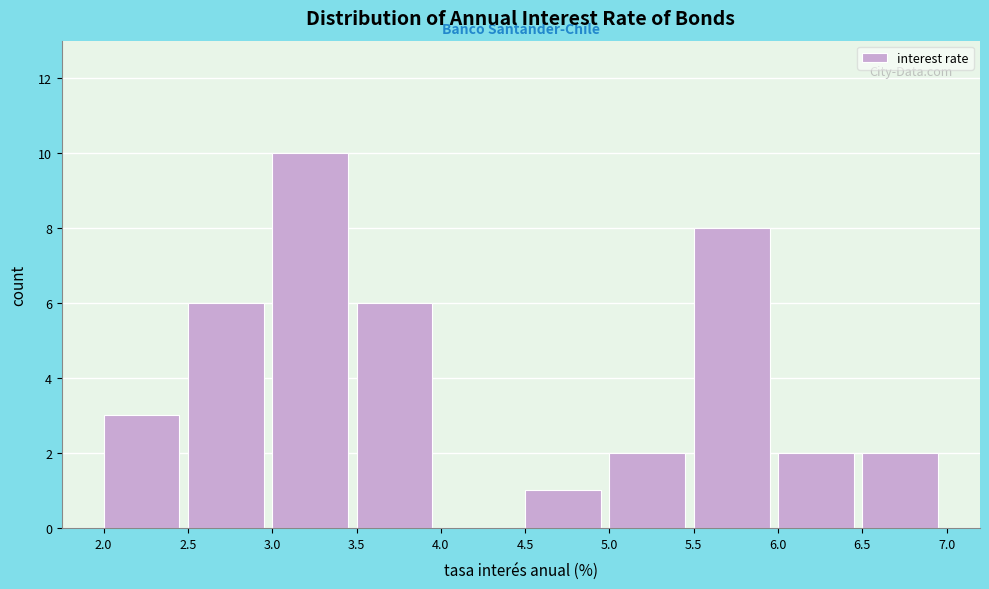

What is the height of the bar covering 6.5 to 7.0 on the x-axis? The values are not printed on the chart, so give them approximately, as read against the axis.

2